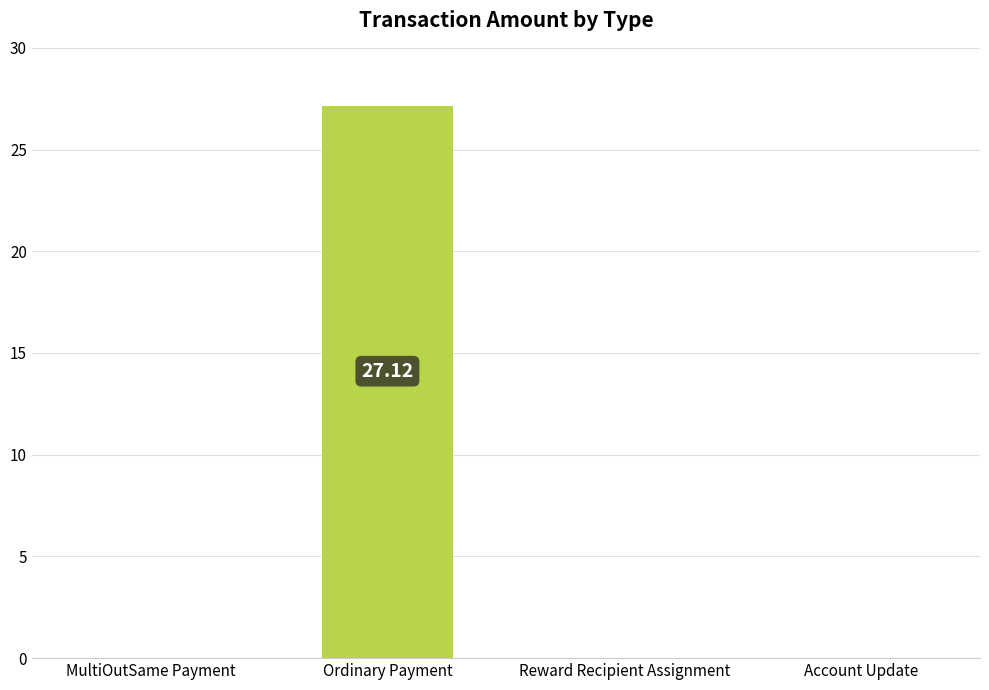

What is the maximum value shown in the chart?

27.1